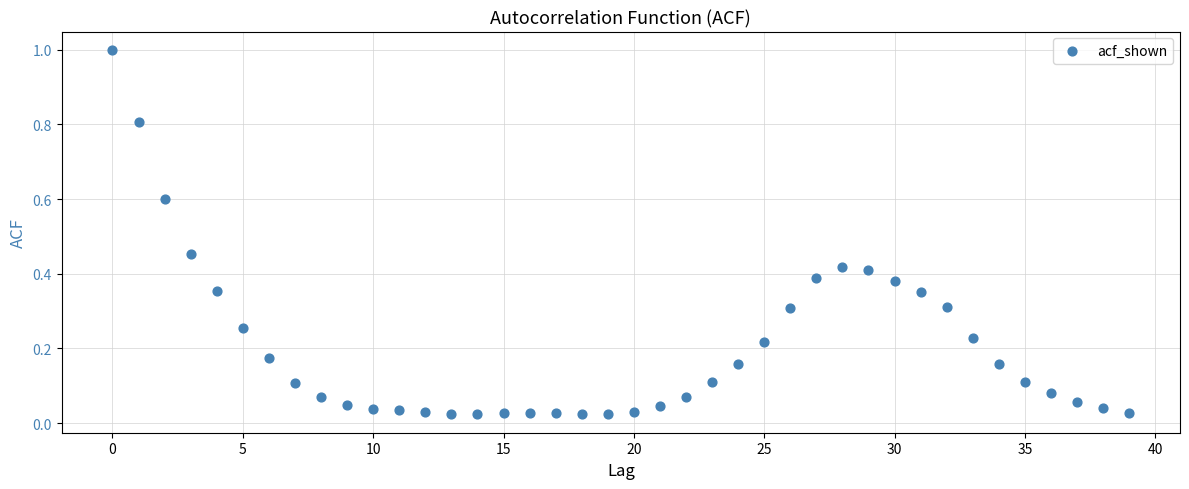

What is the range of Y values (max minus min)?

1.0